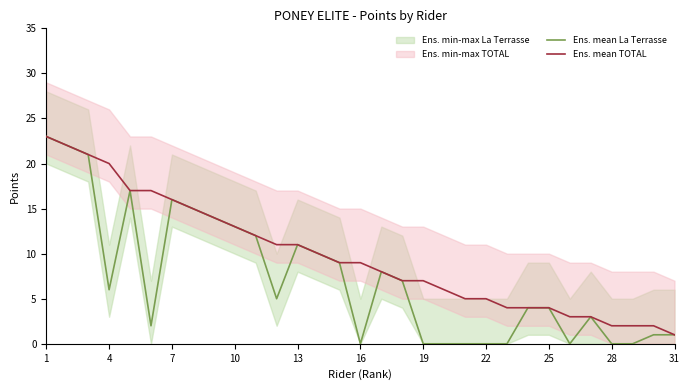

Does the chart have visible grid lines?

No